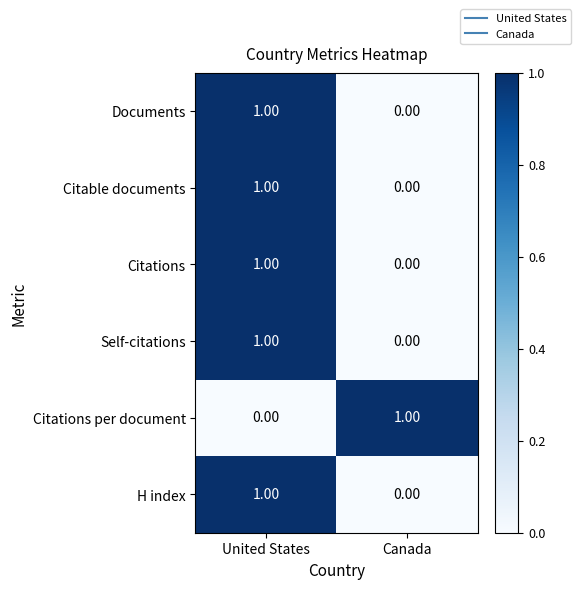

Where is Self-citations nearest to the value 0?

Canada